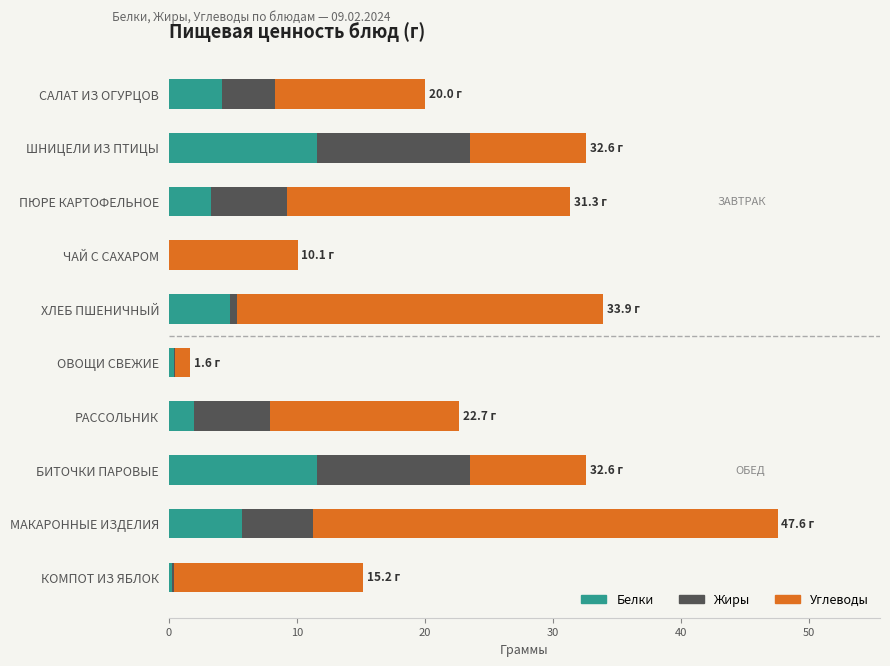

Is it true that Белки equals 4.7 at ХЛЕБ ПШЕНИЧНЫЙ?

True